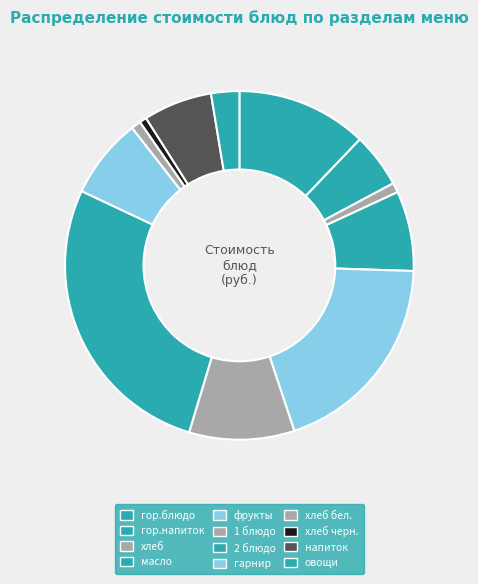

What percentage is the фрукты slice, to the nearest percent?

19%